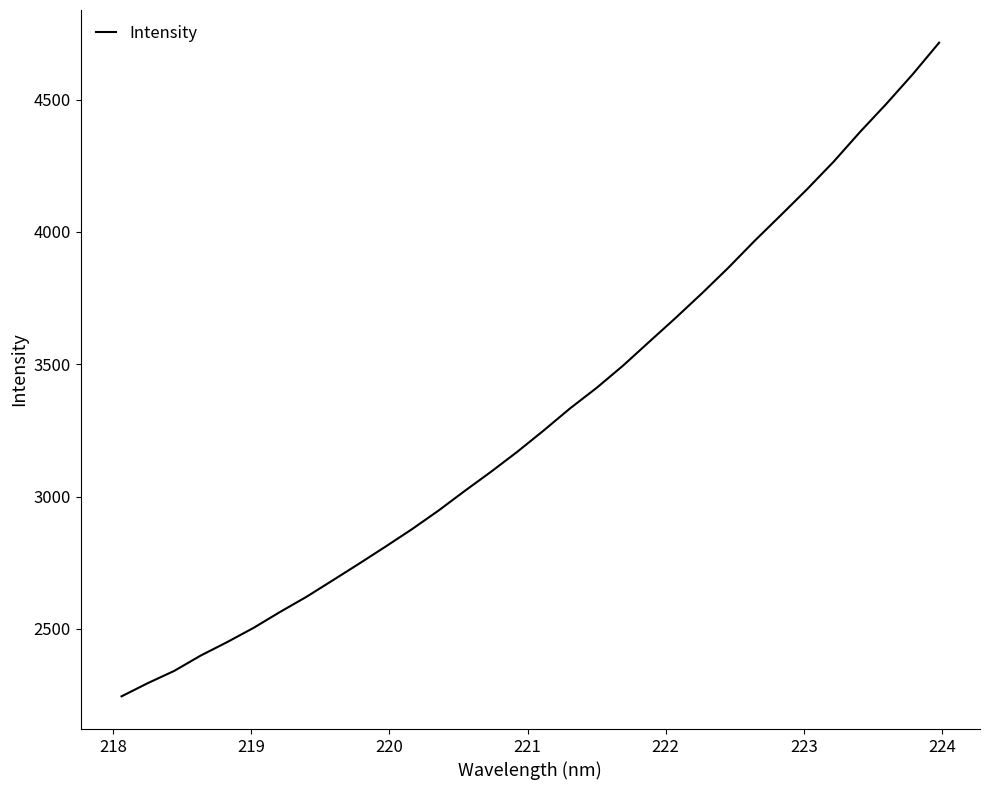

What is the difference between the maximum and minimum values?

2469.8